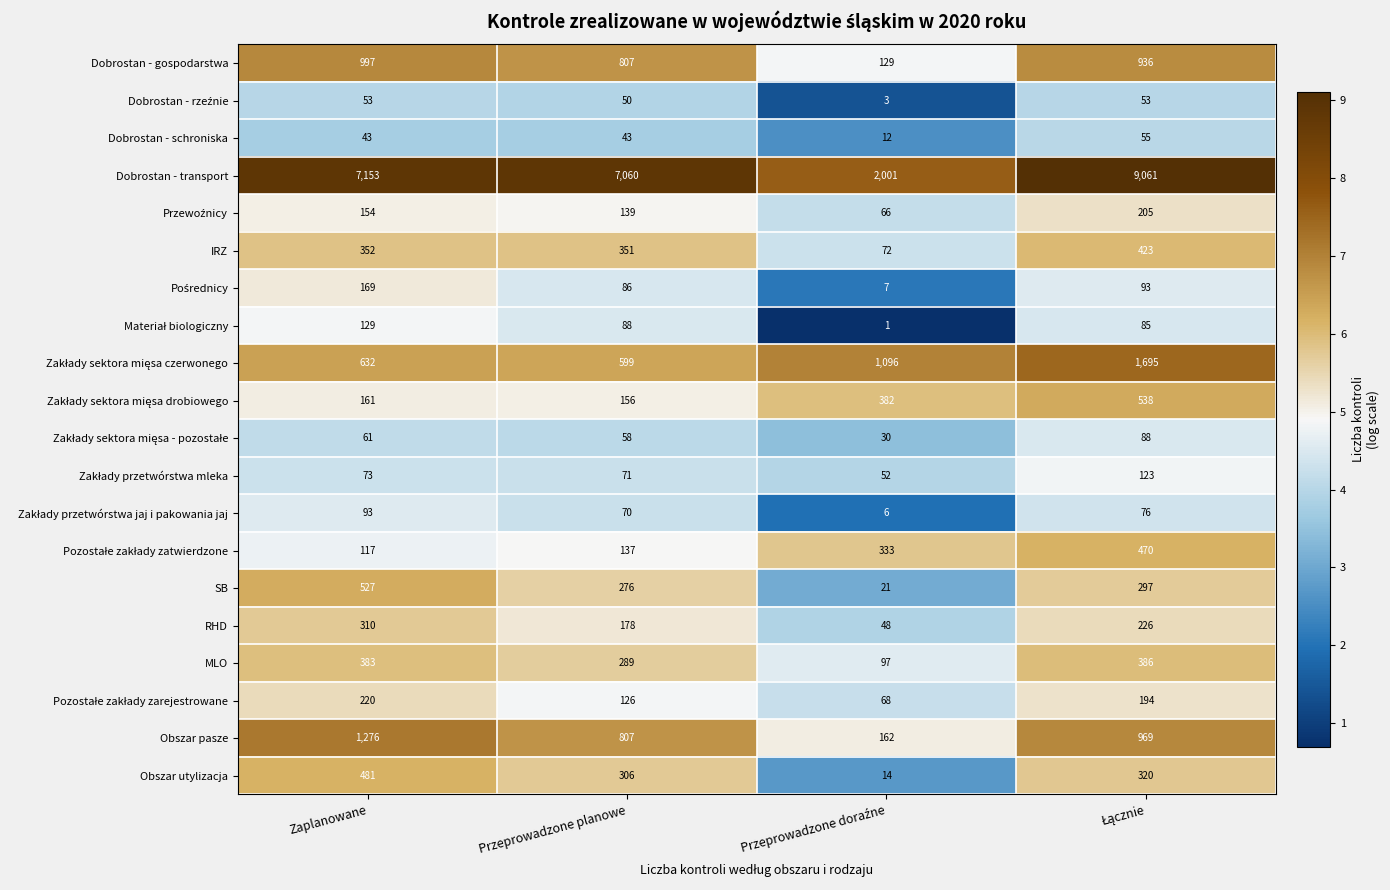

What is the maximum value for Dobrostan - transport?

9061